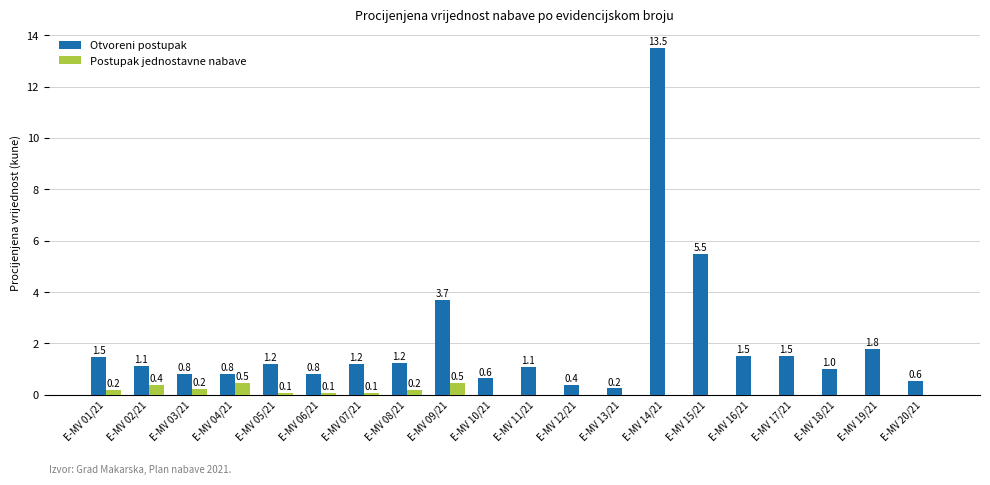

Where is Otvoreni postupak nearest to the value 6?

E-MV 15/21